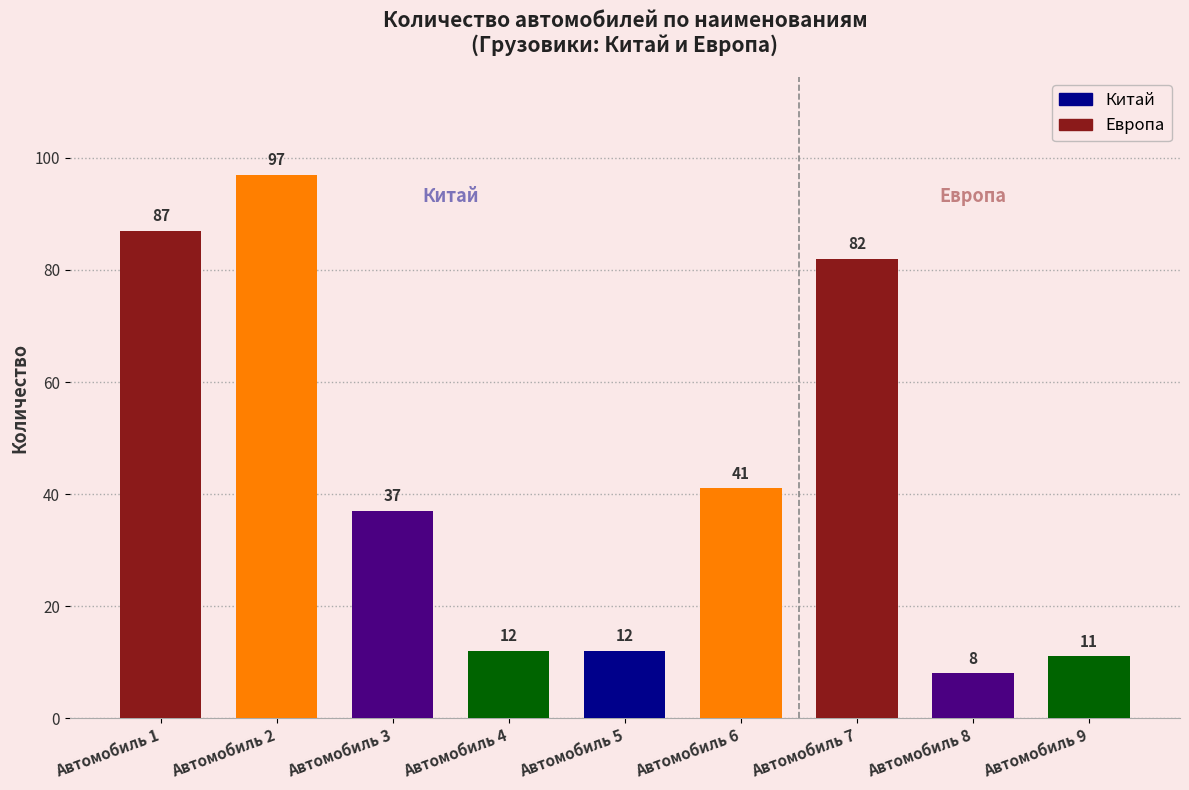

What is the difference between the values at Автомобиль 4 and Автомобиль 3?

25